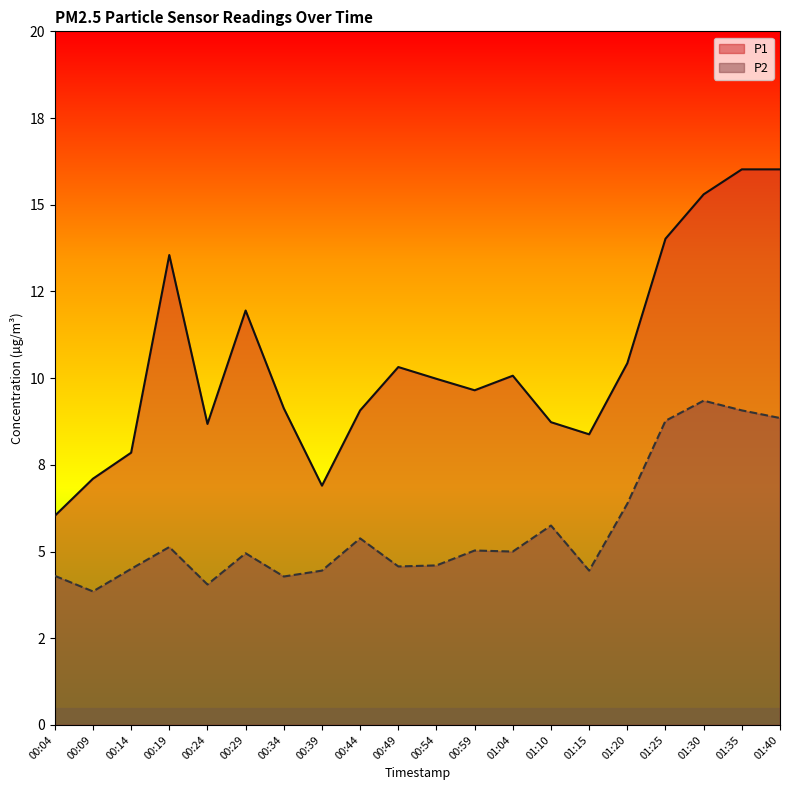

Reading left to right, extract all data points from this chart.

P1: 00:04=6.0	00:09=7.1	00:14=7.8	00:19=13.6	00:24=8.7	00:29=11.9	00:34=9.1	00:39=6.9	00:44=9.1	00:49=10.3	00:54=10.0	00:59=9.7	01:04=10.1	01:10=8.7	01:15=8.4	01:20=10.4	01:25=14.0	01:30=15.3	01:35=16.0	01:40=16.0
P2: 00:04=4.3	00:09=3.9	00:14=4.5	00:19=5.1	00:24=4.0	00:29=5.0	00:34=4.3	00:39=4.5	00:44=5.4	00:49=4.6	00:54=4.6	00:59=5.0	01:04=5.0	01:10=5.8	01:15=4.5	01:20=6.4	01:25=8.8	01:30=9.3	01:35=9.1	01:40=8.8